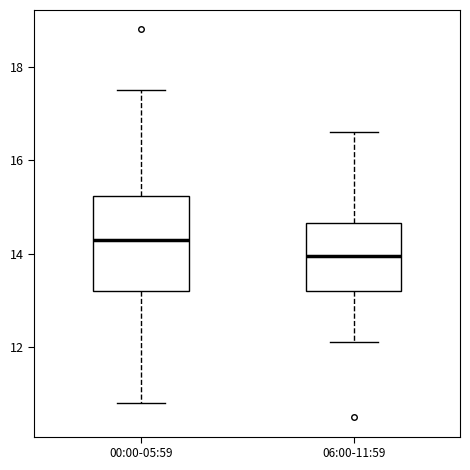

Comparing the boxes themselves (not the whiskers), which one is the tallest?

00:00-05:59